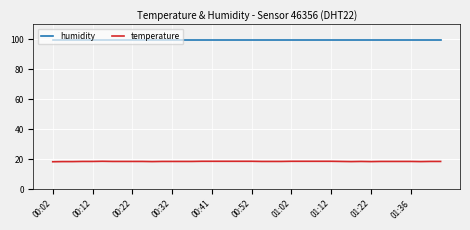

True or false: humidity and temperature cross at least once.

False